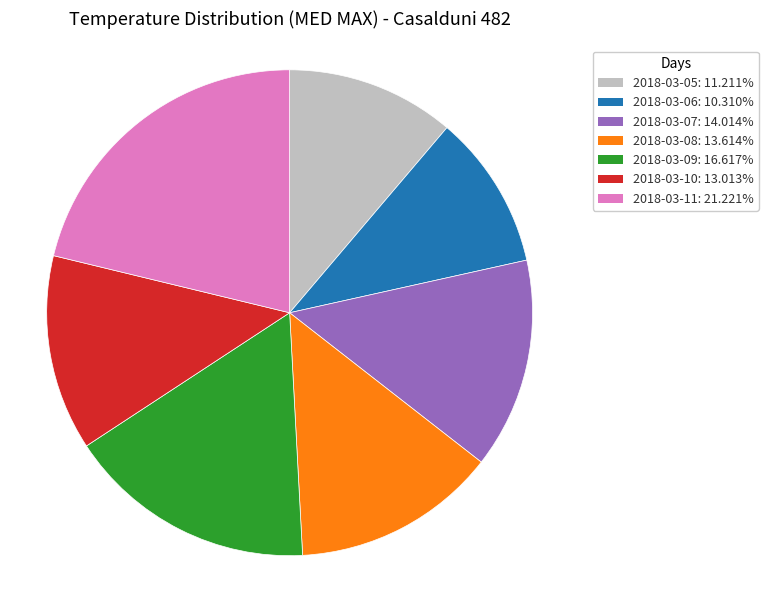

Is 2018-03-09 the majority of the pie?

No